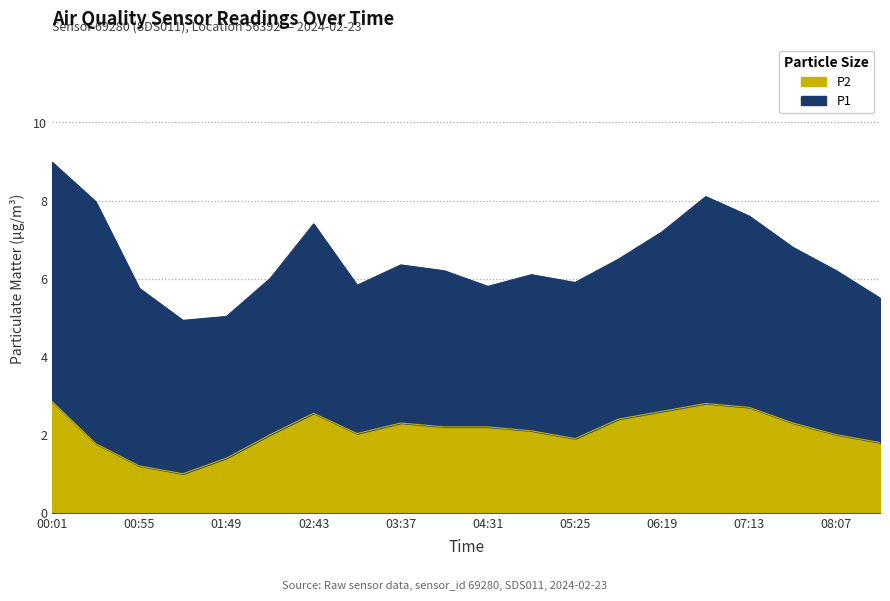

What is the value of the P1 point at the 17th from the left?

7.6